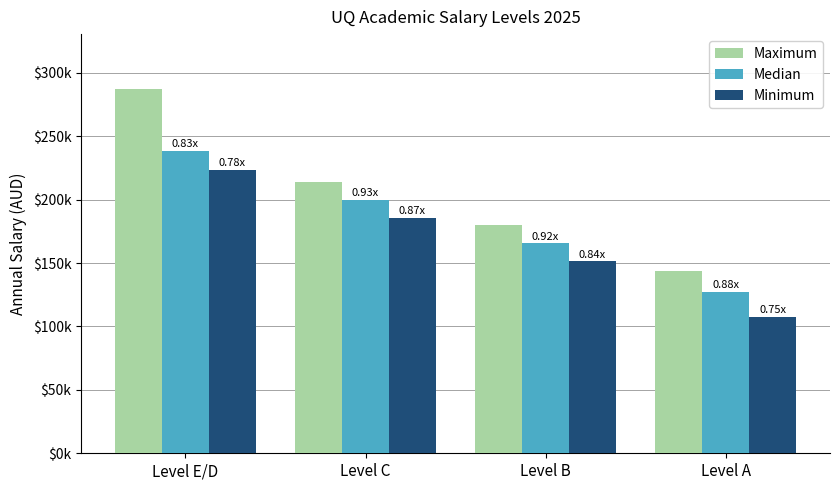

Reading left to right, transcribe all the data shown in this chart.

Maximum: Level E/D=287501.7	Level C=213734.5	Level B=179688.7	Level A=143861.2
Median: Level E/D=238323.9	Level C=199549.6	Level B=165503.0	Level A=127301.0
Minimum: Level E/D=223191.6	Level C=185363.0	Level B=151317.2	Level A=107517.9